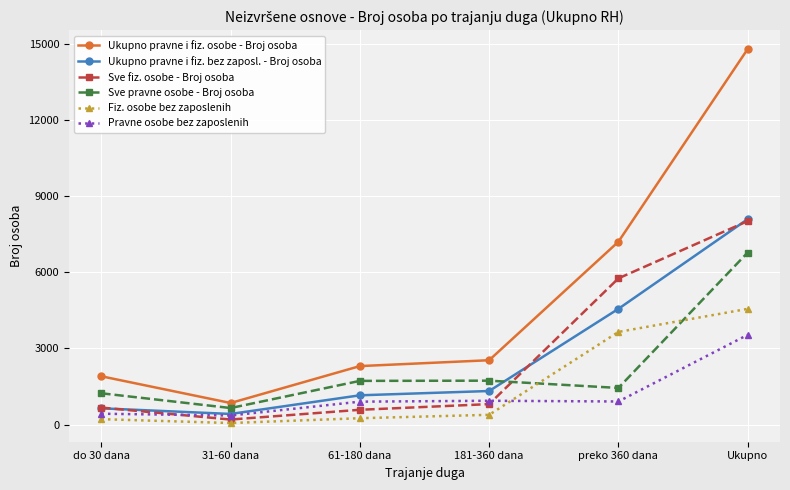

What is the total value across all series at 31-60 dana?

2534